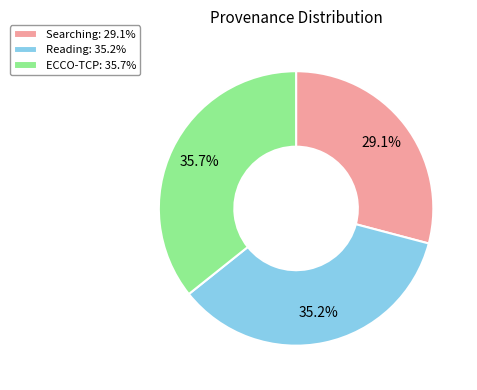

Count the number of slices in the pie.

3